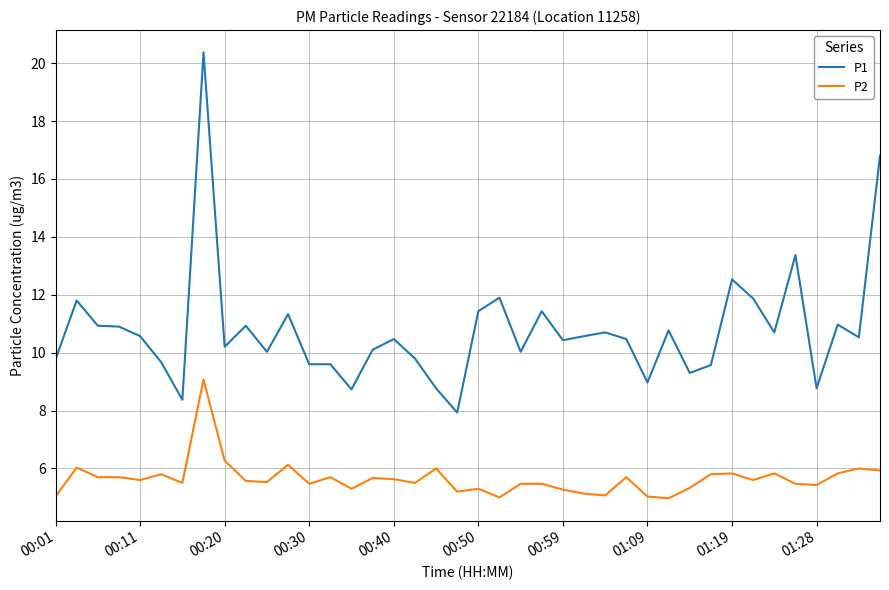

What is the difference between the maximum and minimum values in the P1 series?

12.4